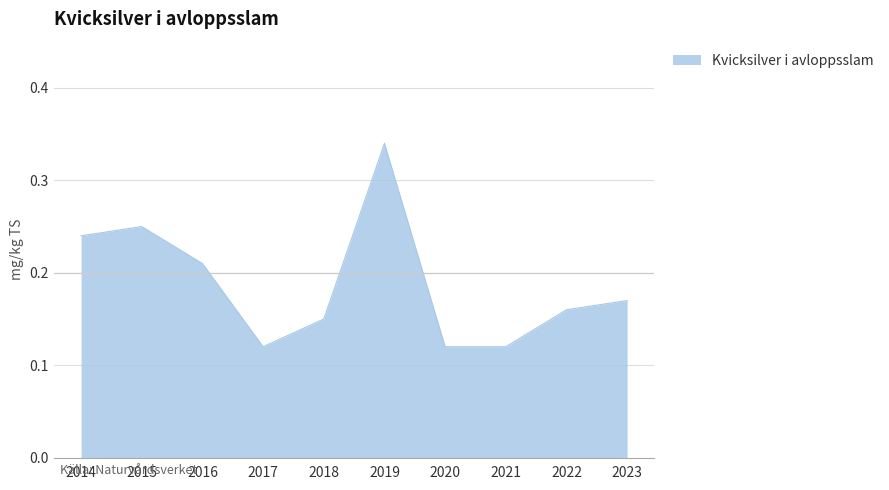

At which category does the chart reach its peak across all series?

2019